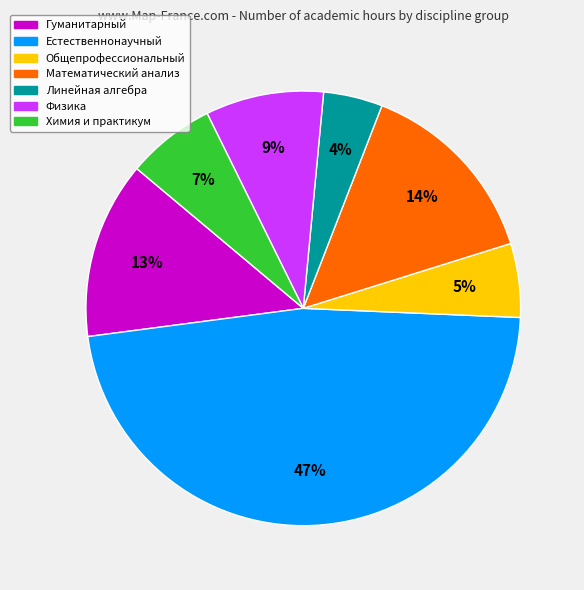

Rank the categories by value from highest to lowest.

Естественнонаучный, Математический анализ, Гуманитарный, Физика, Химия и практикум, Общепрофессиональный, Линейная алгебра